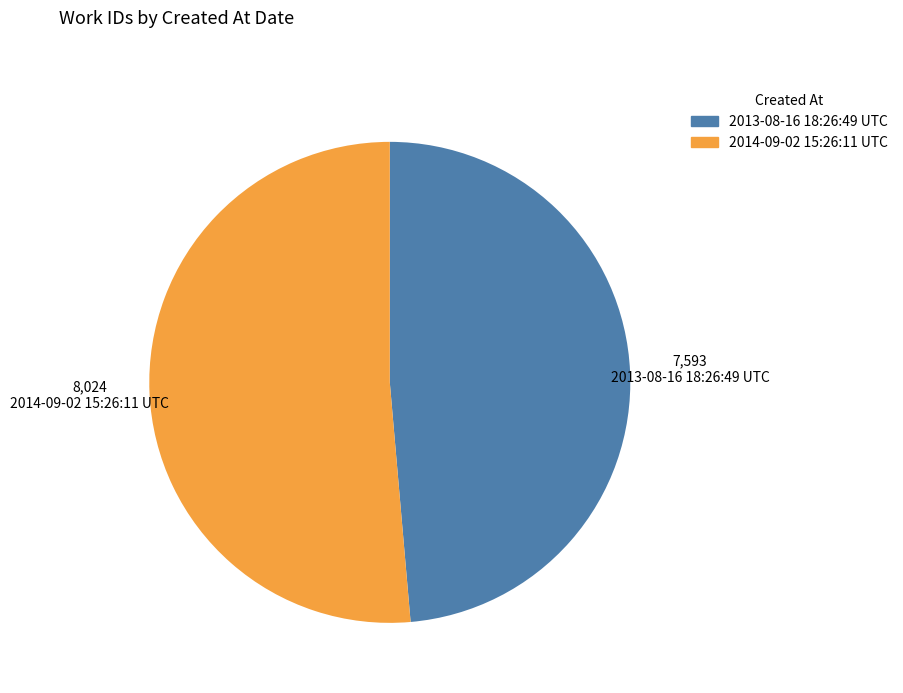

Combined, do 2014-09-02 15:26:11 UTC and 2013-08-16 18:26:49 UTC account for over 50%?

Yes